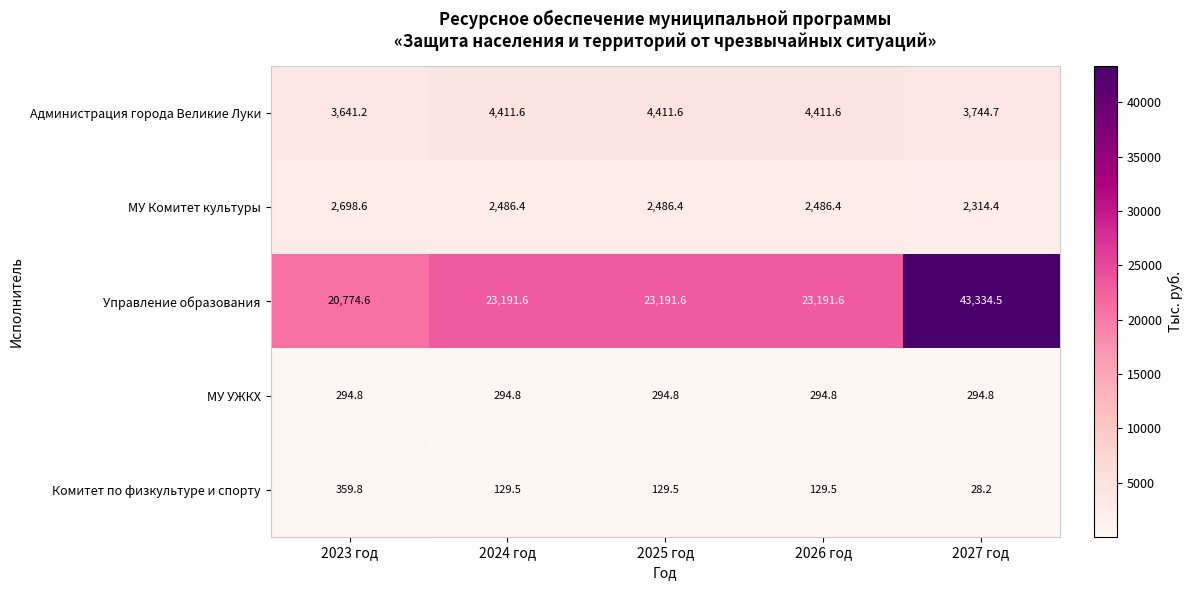

What is the sum of the МУ УЖКХ values at 2027 год and 2023 год?

589.6